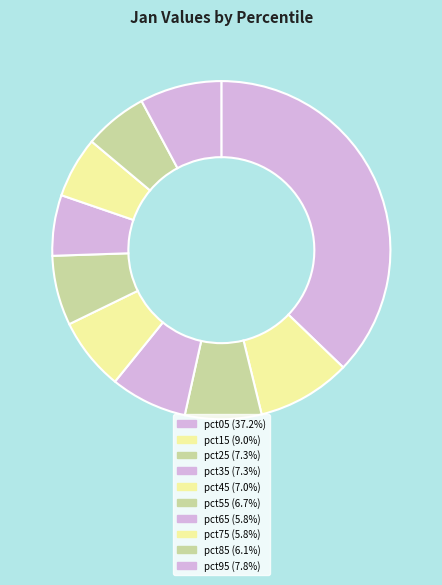

Does any single category account for the majority?

No